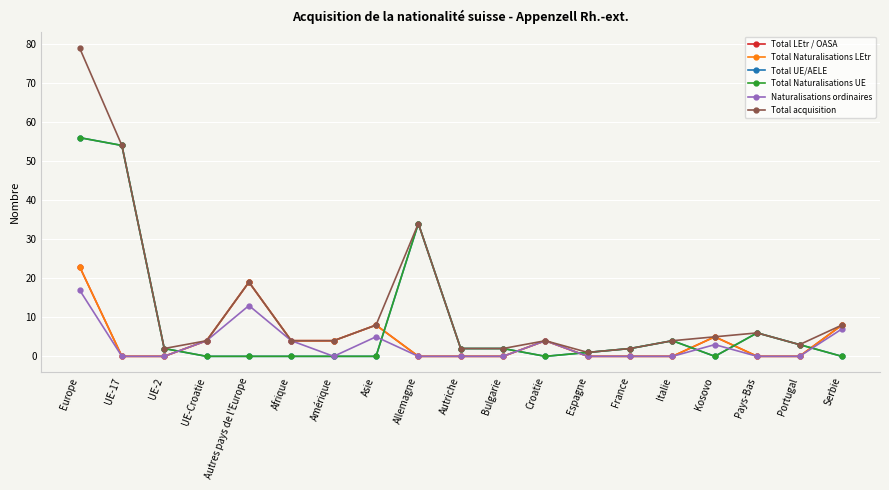

Is this an area chart (filled region under the line)?

No